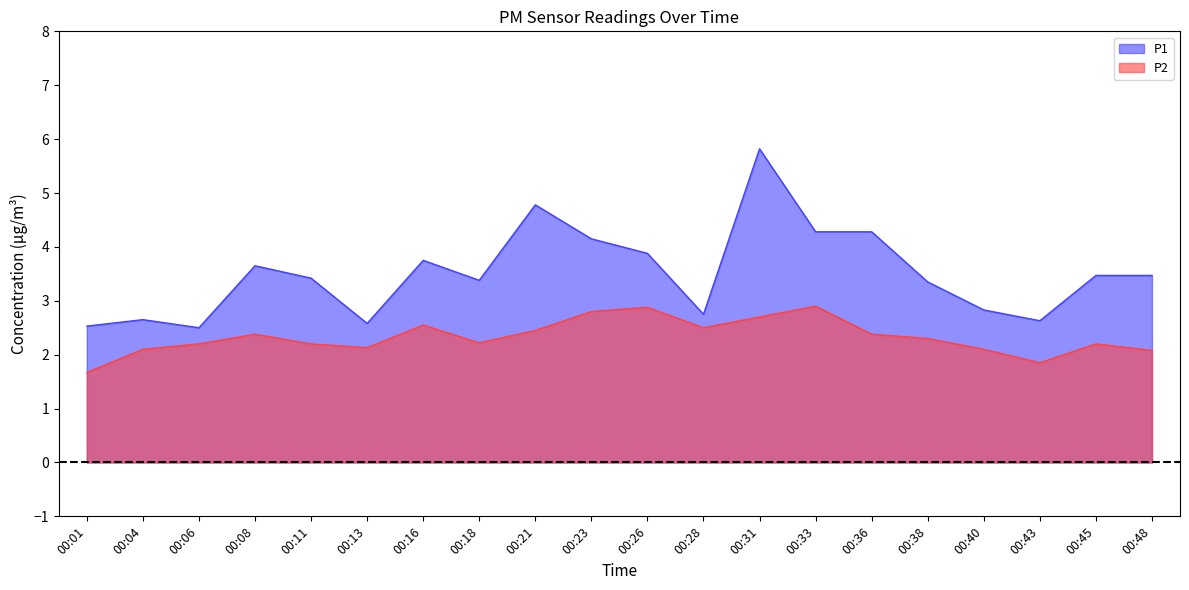

What is the sum of all P1 values?

70.2